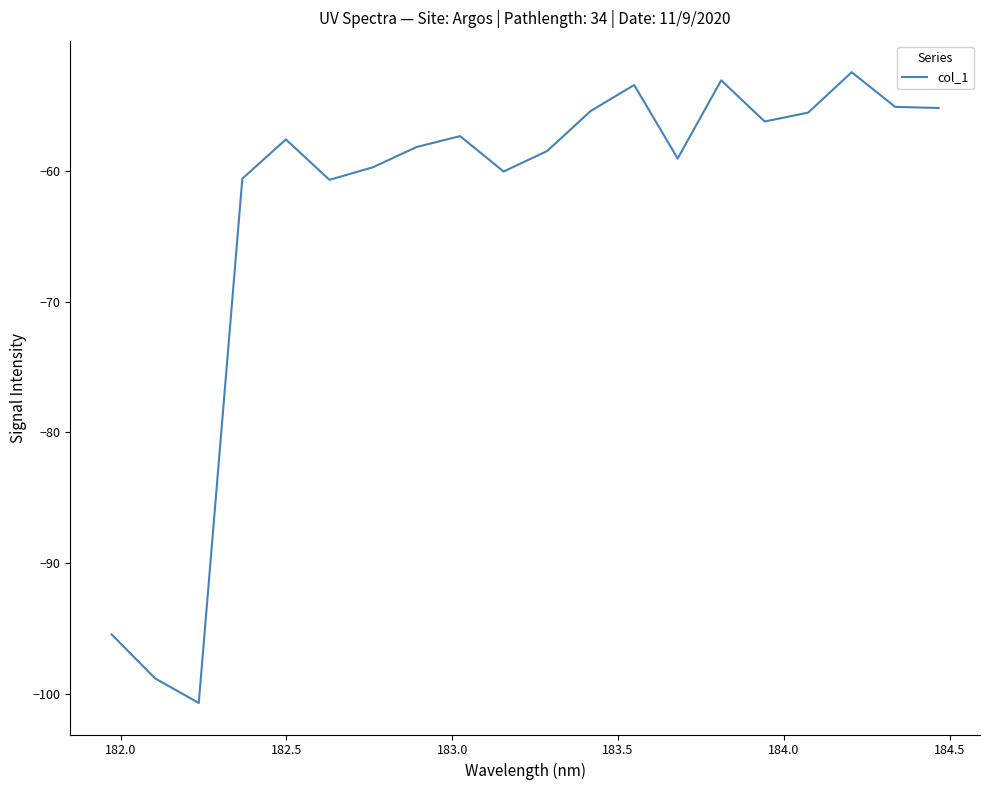

What is the difference between the maximum and minimum values?

48.3